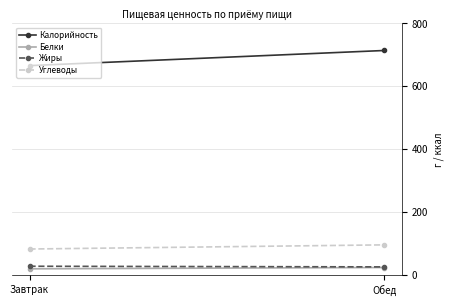

Reading left to right, what are all the values shown in this chart?

Калорийность: Завтрак=665.9	Обед=714.0
Белки: Завтрак=19.8	Обед=24.0
Жиры: Завтрак=28.0	Обед=26.0
Углеводы: Завтрак=82.8	Обед=96.0